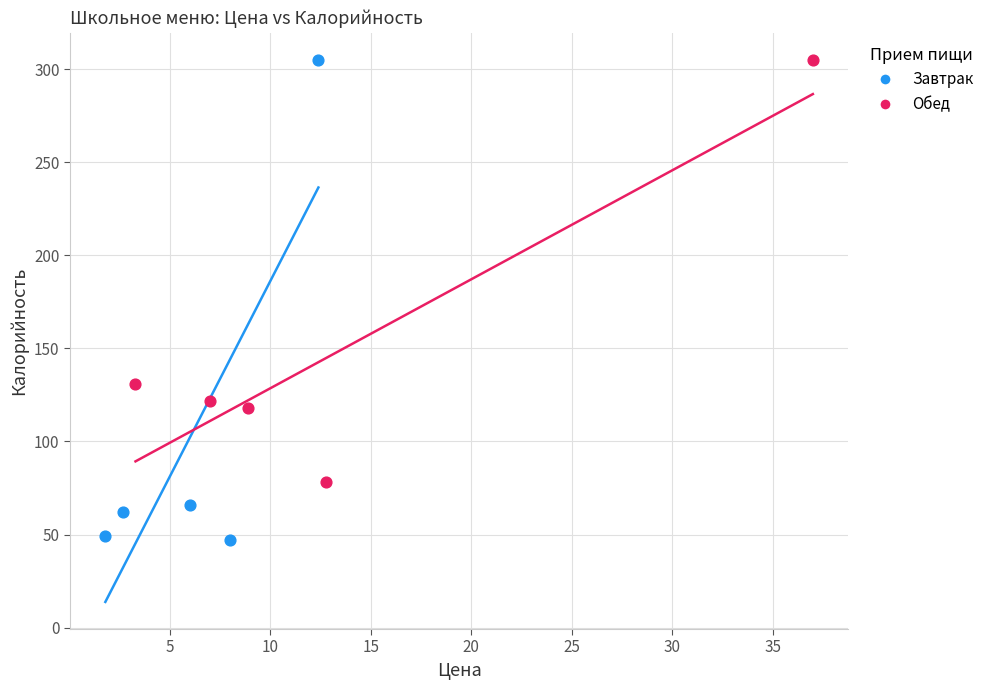

Which series has the widest spread of Y values?

Завтрак